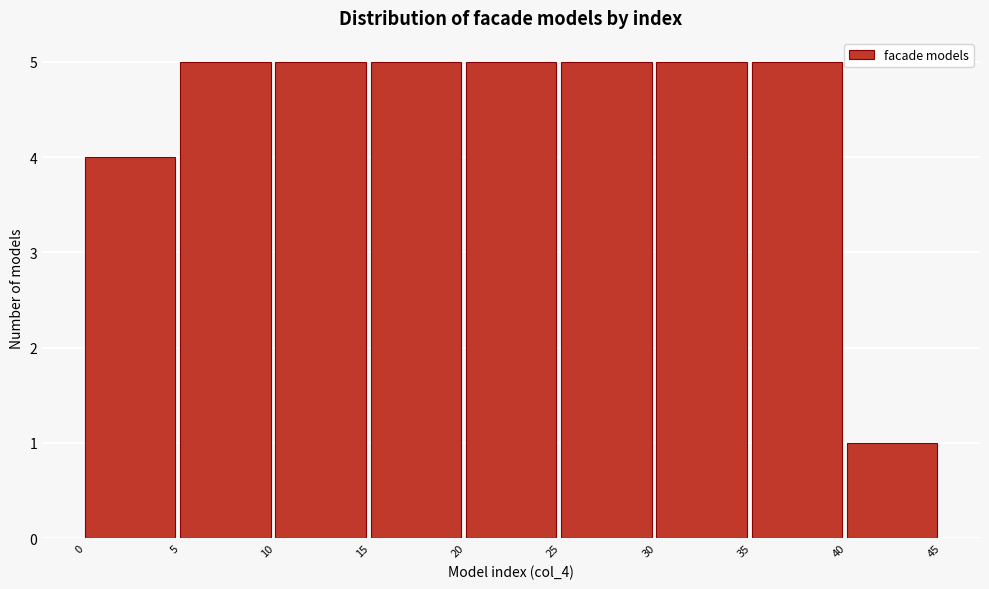

Reading left to right, transcribe this chart: for each bar, give the range it covers on the x-axis and its height. The values are not printed on the chart, so give them approximately, as read against the axis.

0 to 5: 4
5 to 10: 5
10 to 15: 5
15 to 20: 5
20 to 25: 5
25 to 30: 5
30 to 35: 5
35 to 40: 5
40 to 45: 1